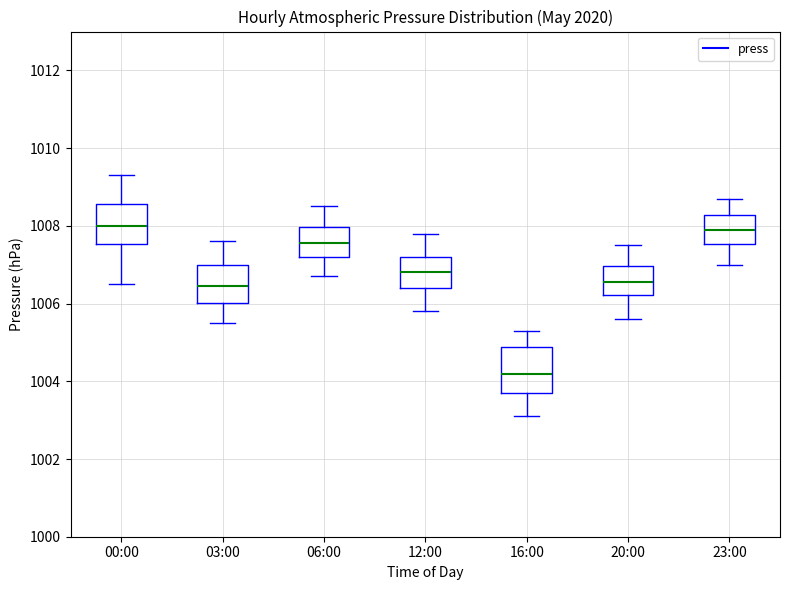

Reading left to right, read every box against the y-axis: the position of its median line, the range the box covers, and the ends of its whiskers. The values are not printed on the chart, so give them approximately, as read against the axis.

00:00: median 1008.0, box 1007.6 to 1008.6, whiskers 1006.6 to 1009.4
03:00: median 1006.4, box 1006.0 to 1007.0, whiskers 1005.6 to 1007.6
06:00: median 1007.6, box 1007.2 to 1008.0, whiskers 1006.8 to 1008.6
12:00: median 1006.8, box 1006.4 to 1007.2, whiskers 1005.8 to 1007.8
16:00: median 1004.2, box 1003.8 to 1004.8, whiskers 1003.2 to 1005.4
20:00: median 1006.6, box 1006.2 to 1007.0, whiskers 1005.6 to 1007.6
23:00: median 1008.0, box 1007.6 to 1008.2, whiskers 1007.0 to 1008.8